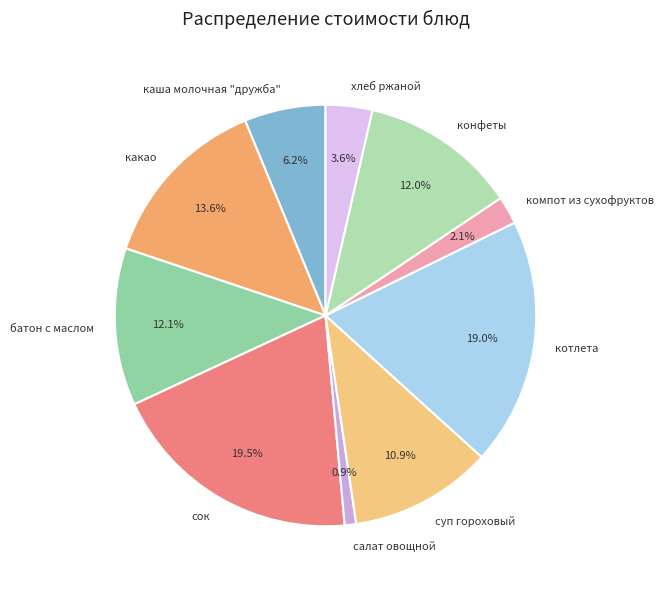

Which slice is the largest?

сок